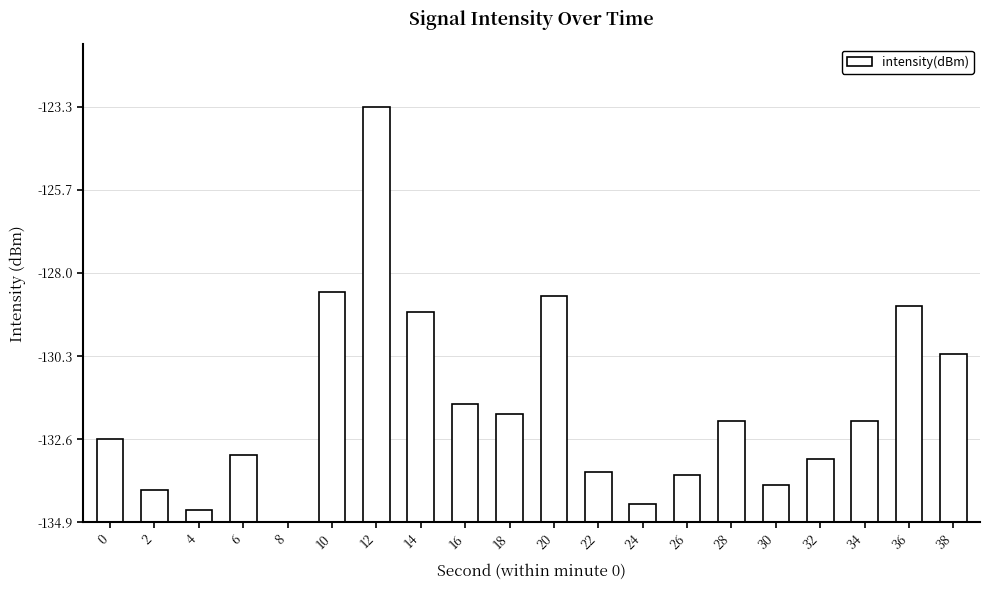

The chart shows a value of 8.1 at 38. True or false?

False